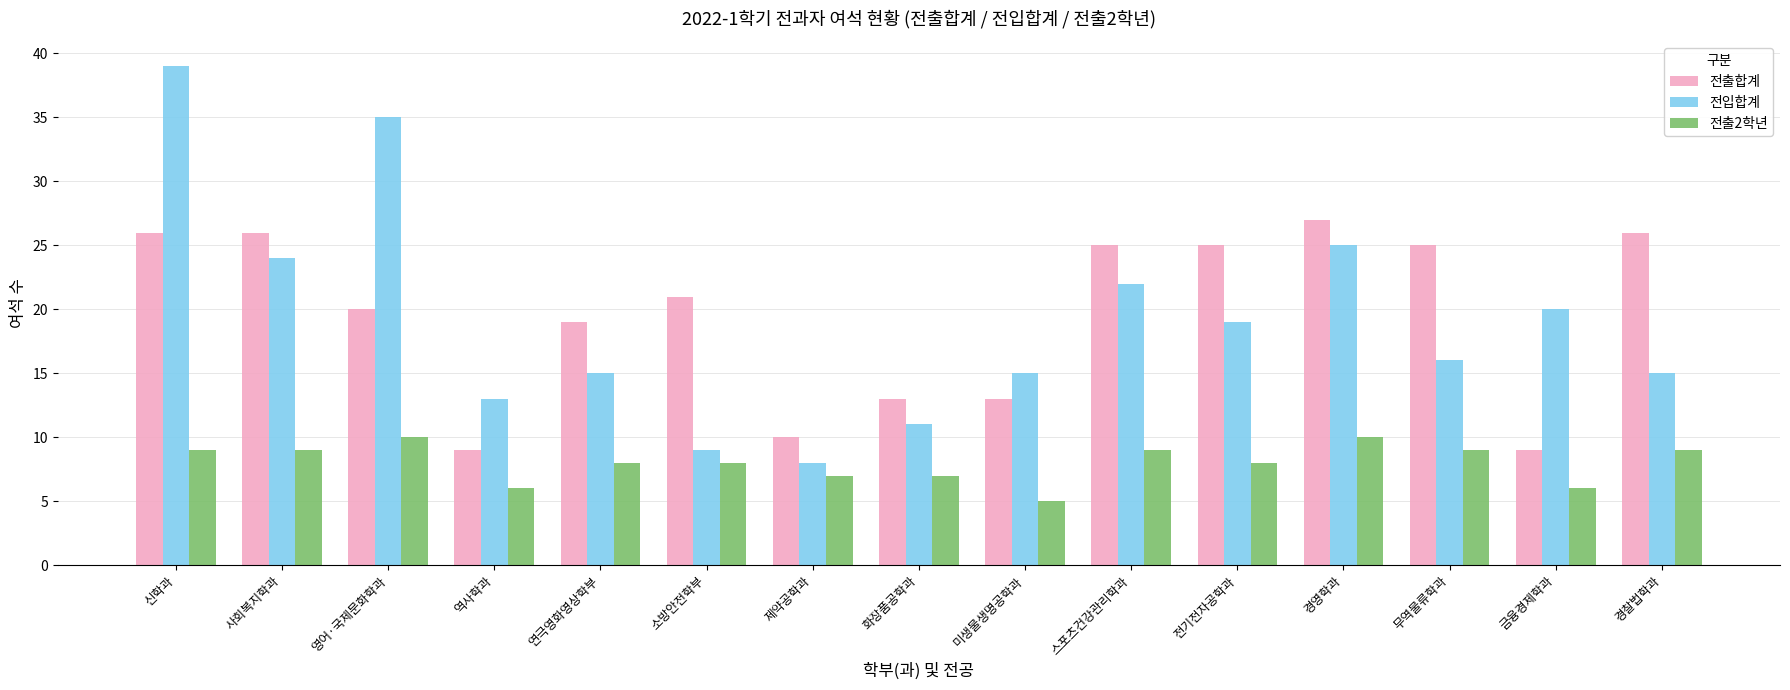

What is the sum of all 전출2학년 values?

120